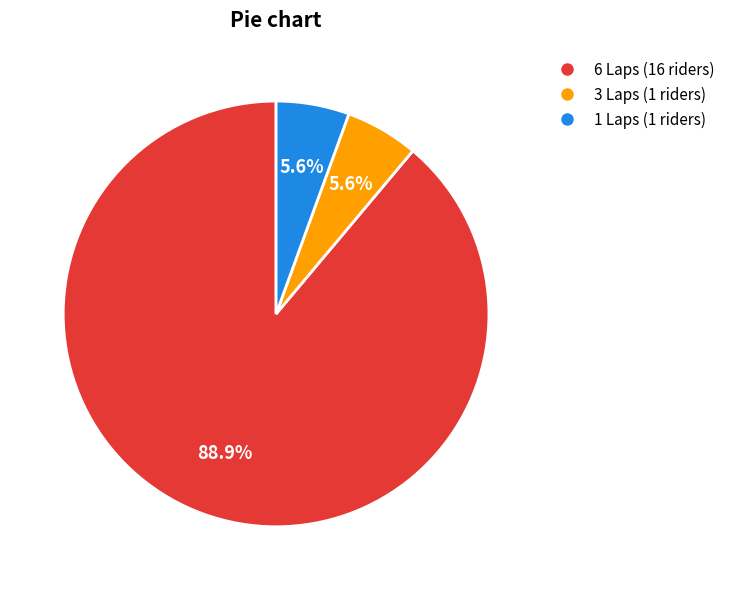

Between 6 Laps (16 riders) and 1 Laps (1 riders), which is larger?

6 Laps (16 riders)